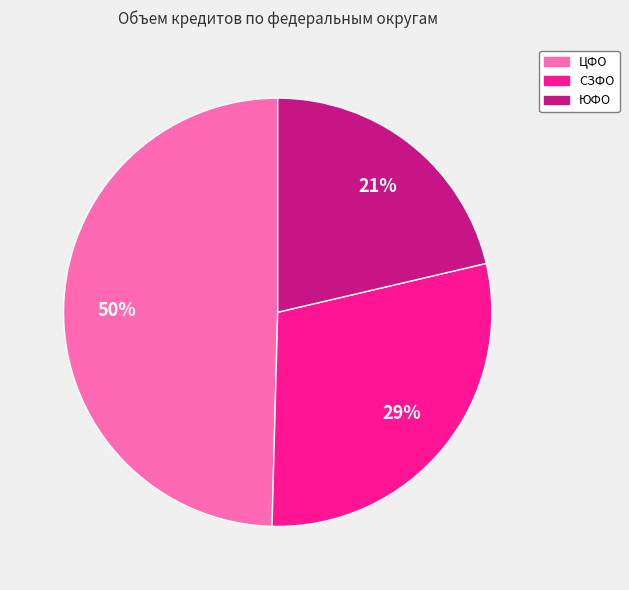

To the nearest percent, what is the average slice percentage?

33%